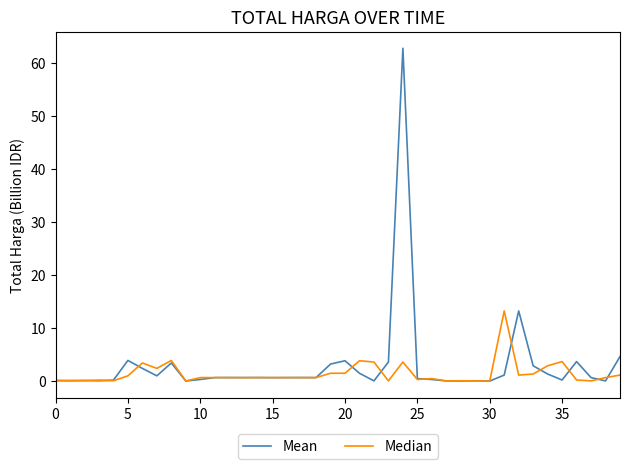

List the series in order of their peak value, lowest first.

Median, Mean